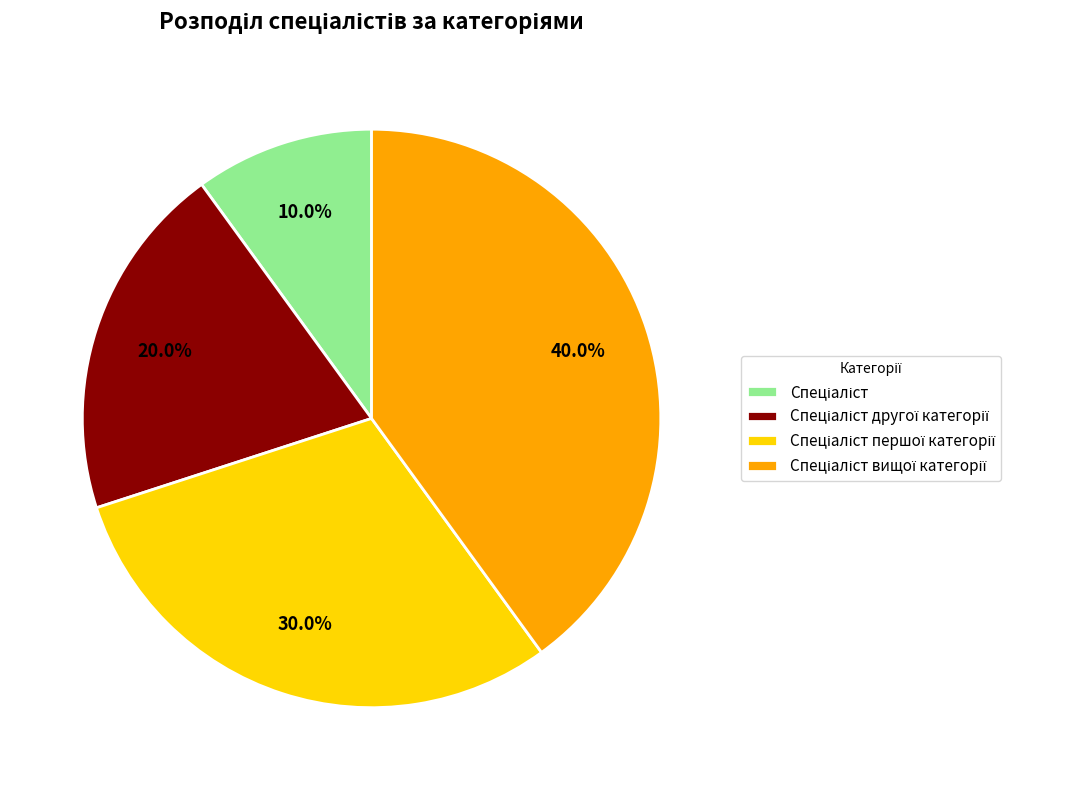

To the nearest percent, what is the difference between the largest and smallest slice percentages?

30%